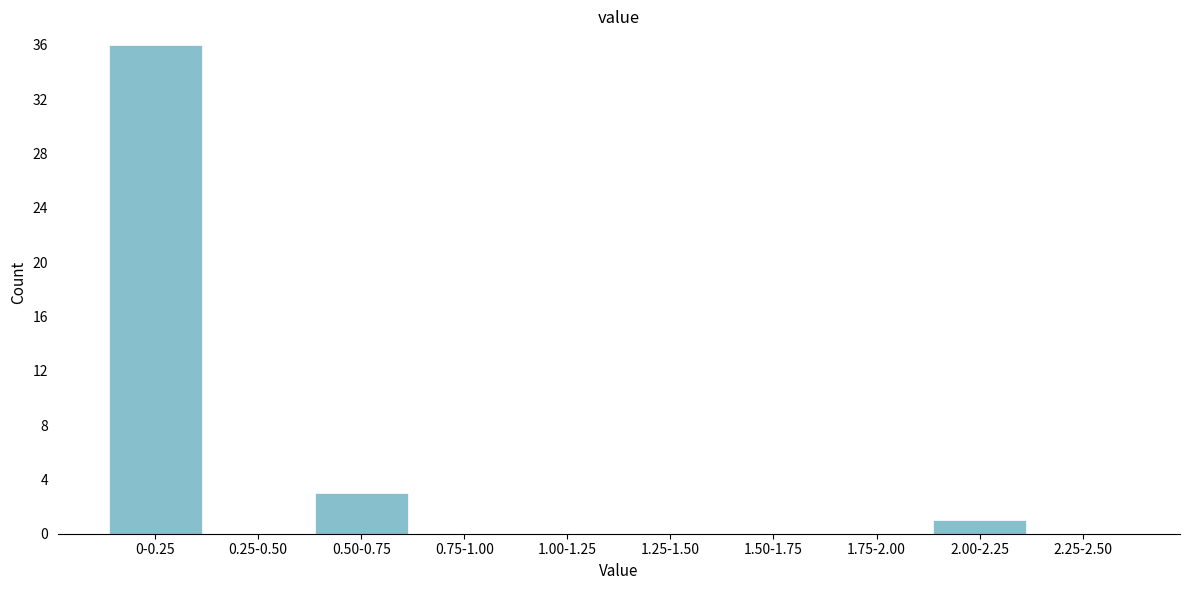

Reading left to right, what are all the values shown in this chart?

0-0.25=36	0.25-0.50=0	0.50-0.75=3	0.75-1.00=0	1.00-1.25=0	1.25-1.50=0	1.50-1.75=0	1.75-2.00=0	2.00-2.25=1	2.25-2.50=0